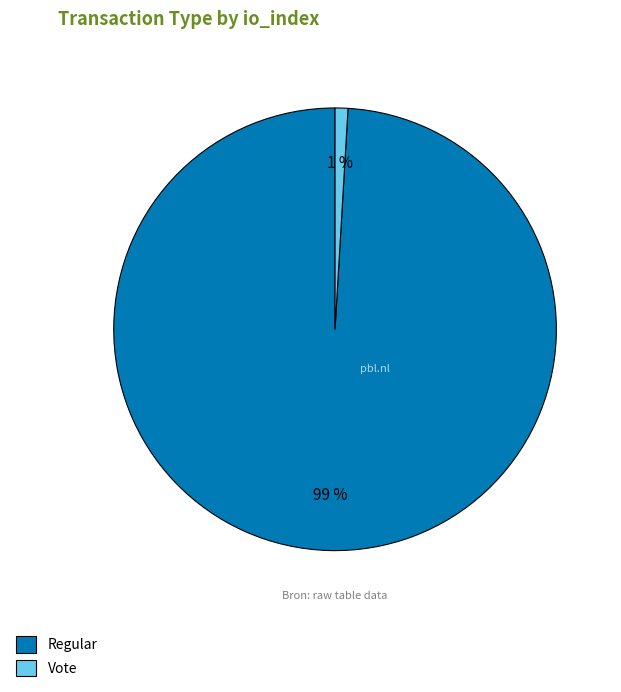

To the nearest percent, what is the combined percentage of Vote and Regular?

100%